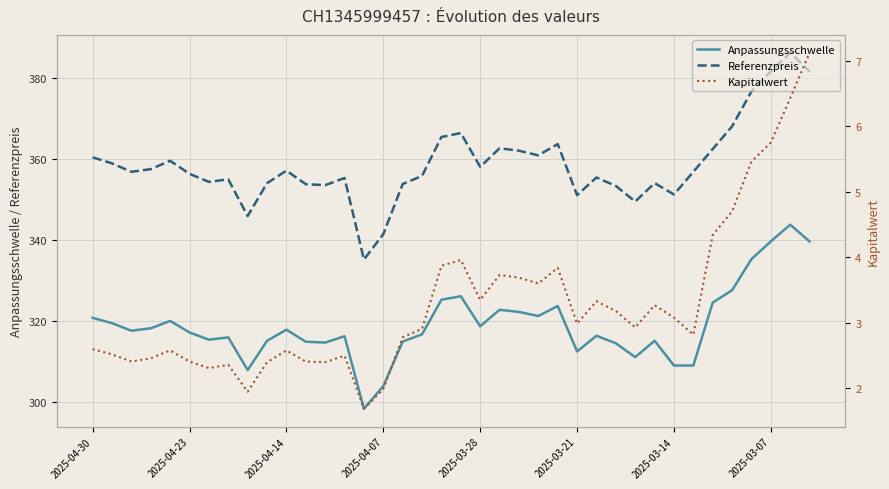

True or false: Anpassungsschwelle and Kapitalwert cross at least once.

False